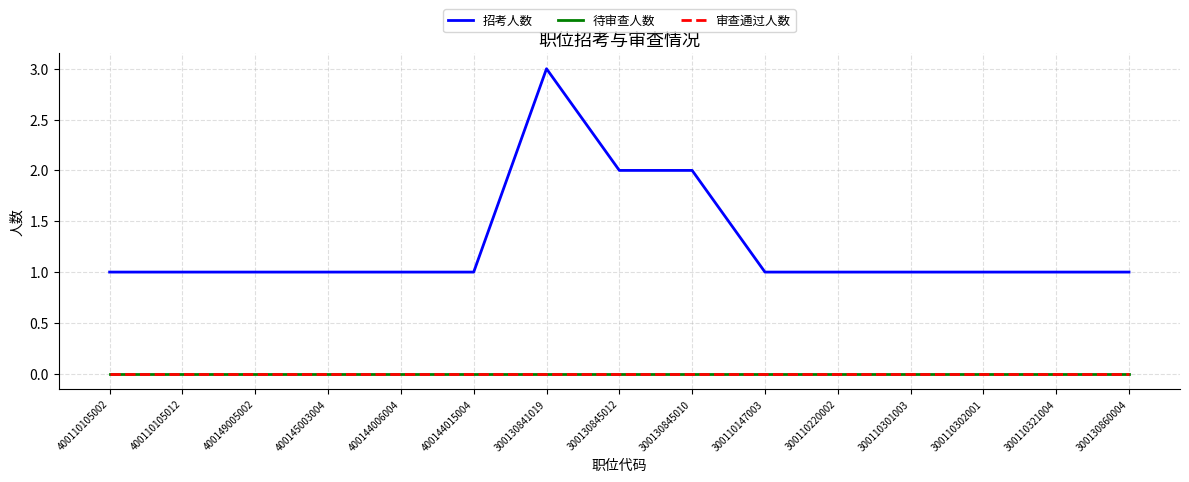

The 招考人数 series shows 1 at 400145003004. True or false?

True